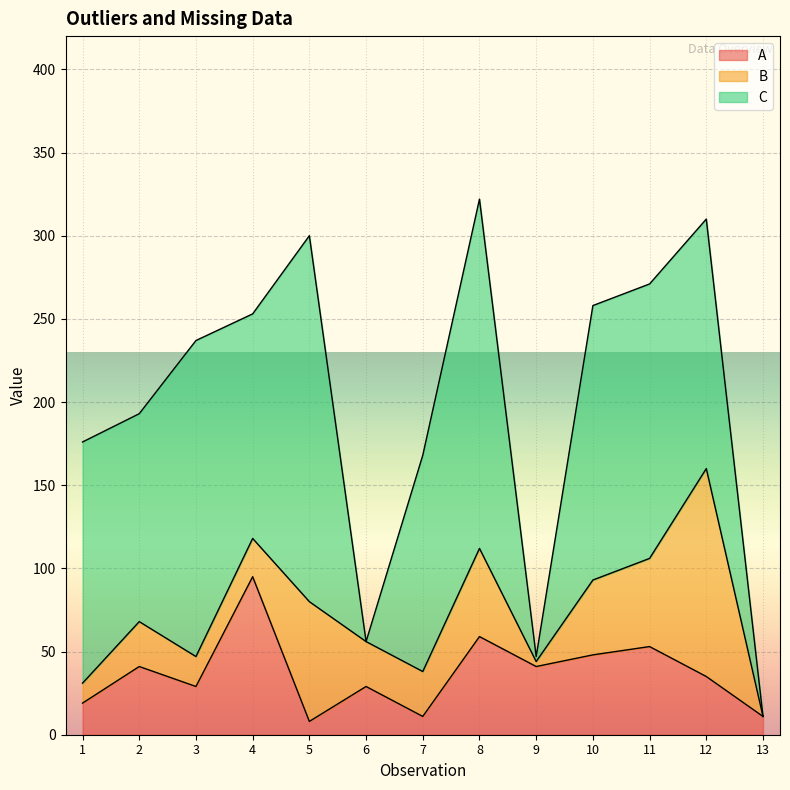

List the series in order of their peak value, highest first.

C, B, A